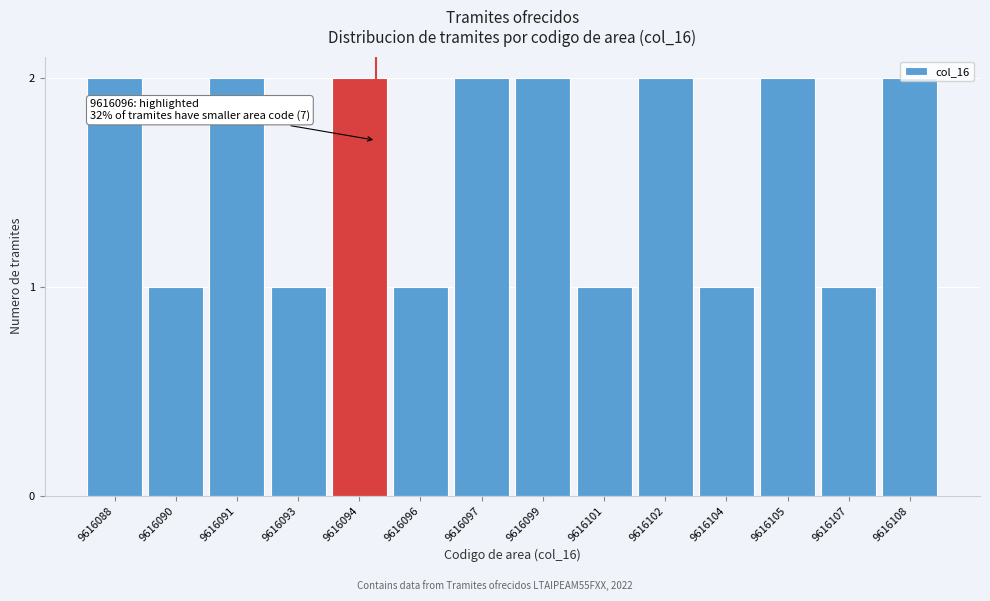

What is the value of the 6th bar from the left?

1